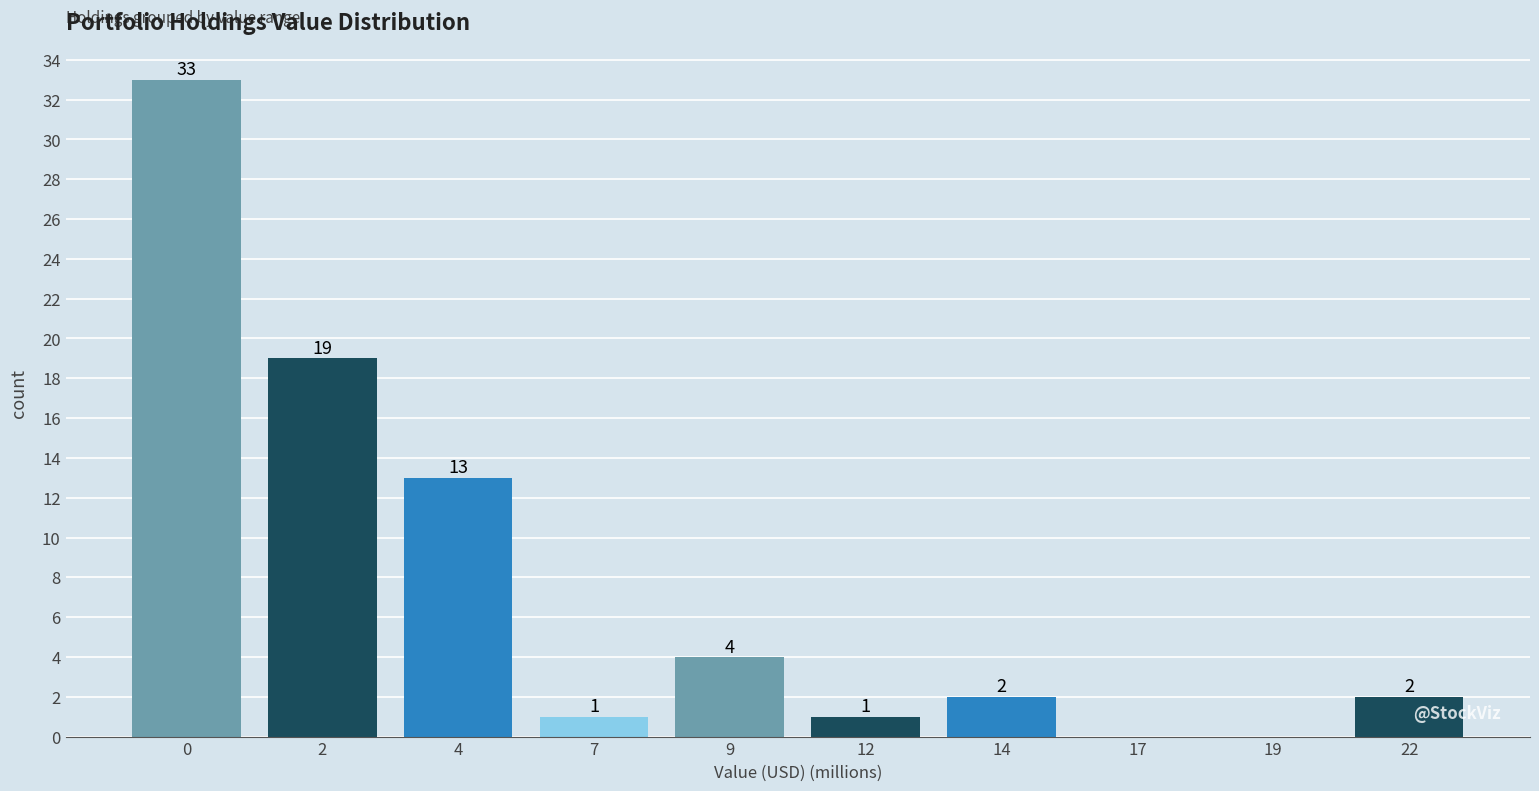

Reading left to right, transcribe all the data shown in this chart.

0=33	2=19	4=13	7=1	9=4	12=1	14=2	17=0	19=0	22=2